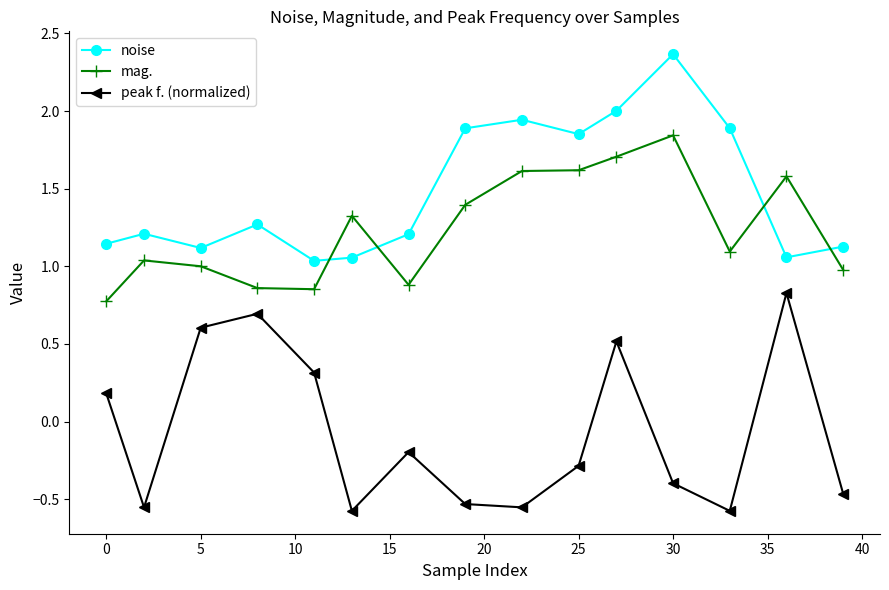

How many categories are shown in the chart?

15